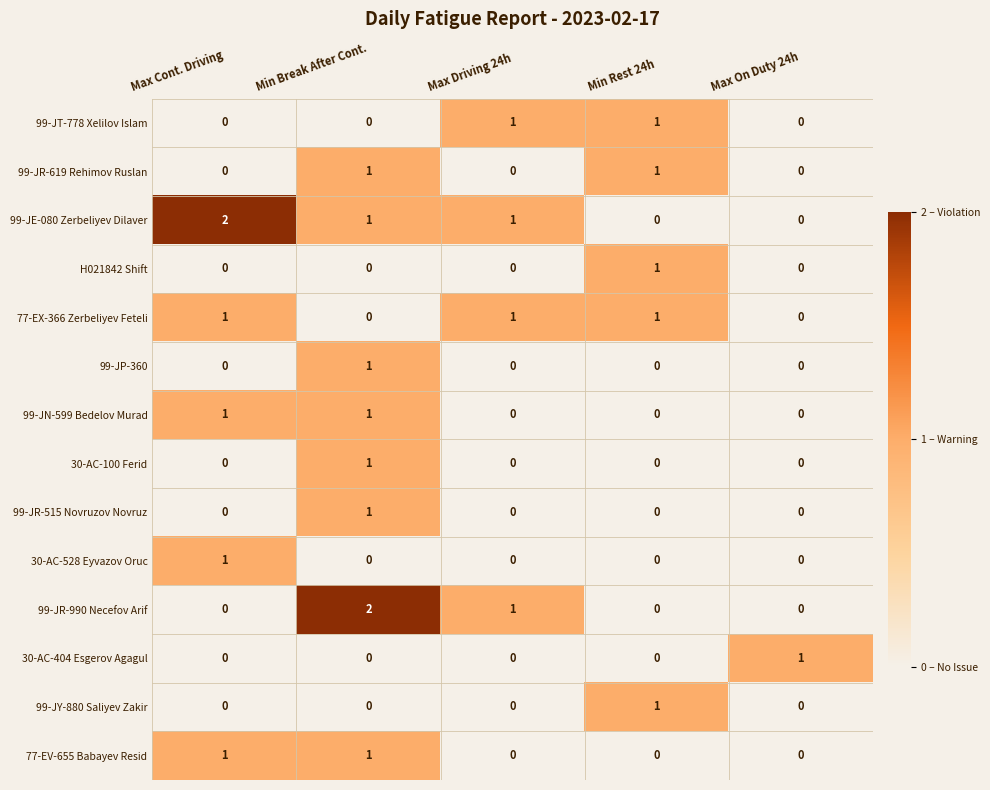

The value of 99-JR-515 Novruzov Novruz at Max On Duty 24h is 0. True or false?

True